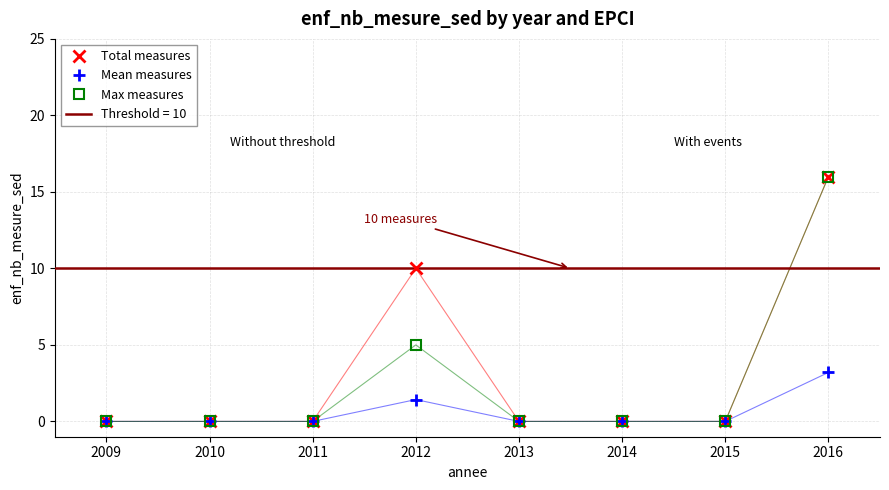

Is it true that Total measures equals 5.9 at 2010?

False